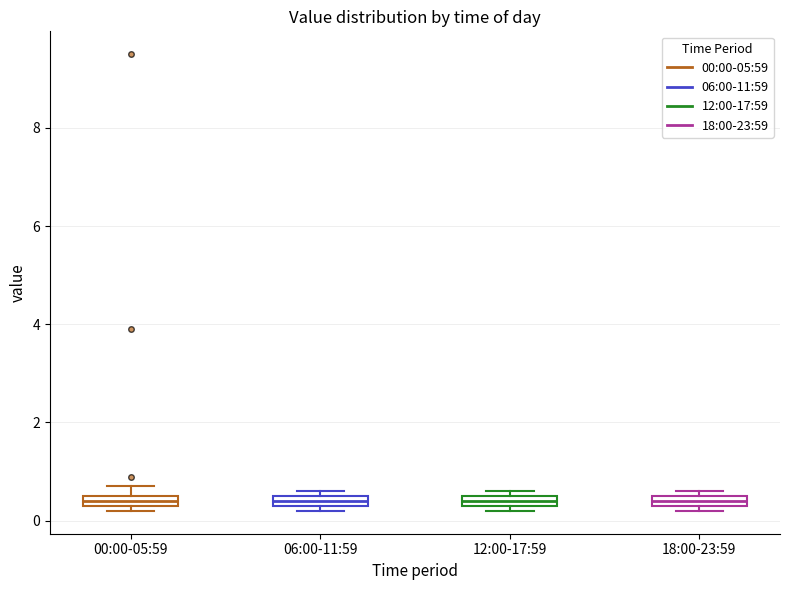

Where is the lower edge of the box for 06:00-11:59 on the y-axis? The values are not printed on the chart, so give them approximately, as read against the axis.

0.4